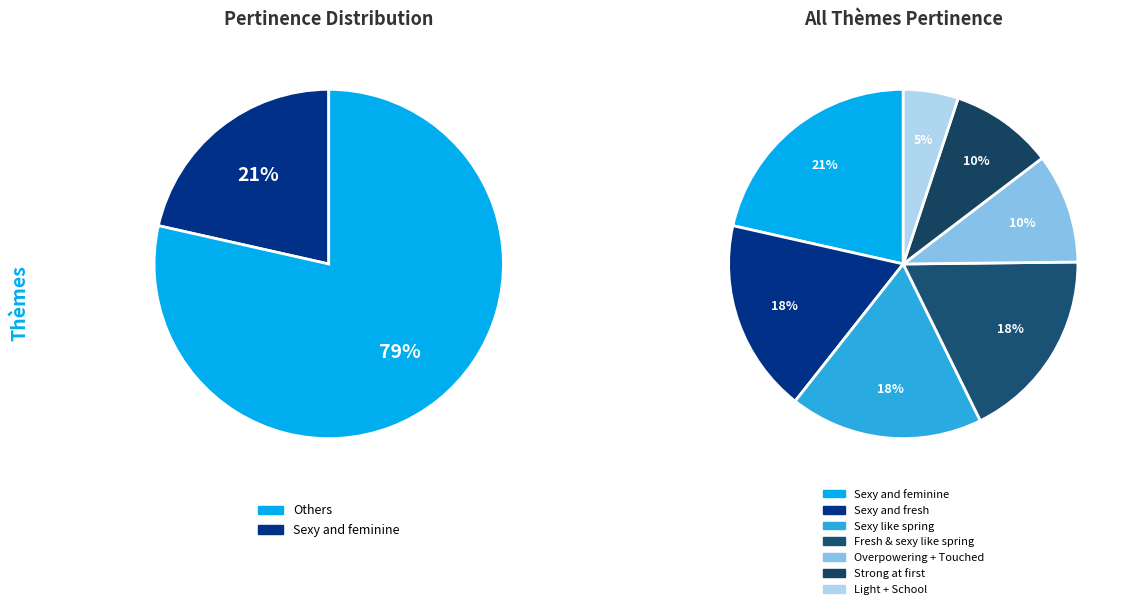

To the nearest percent, what is the combined percentage of Fresh & sexy like spring and Sexy and fresh?

36%